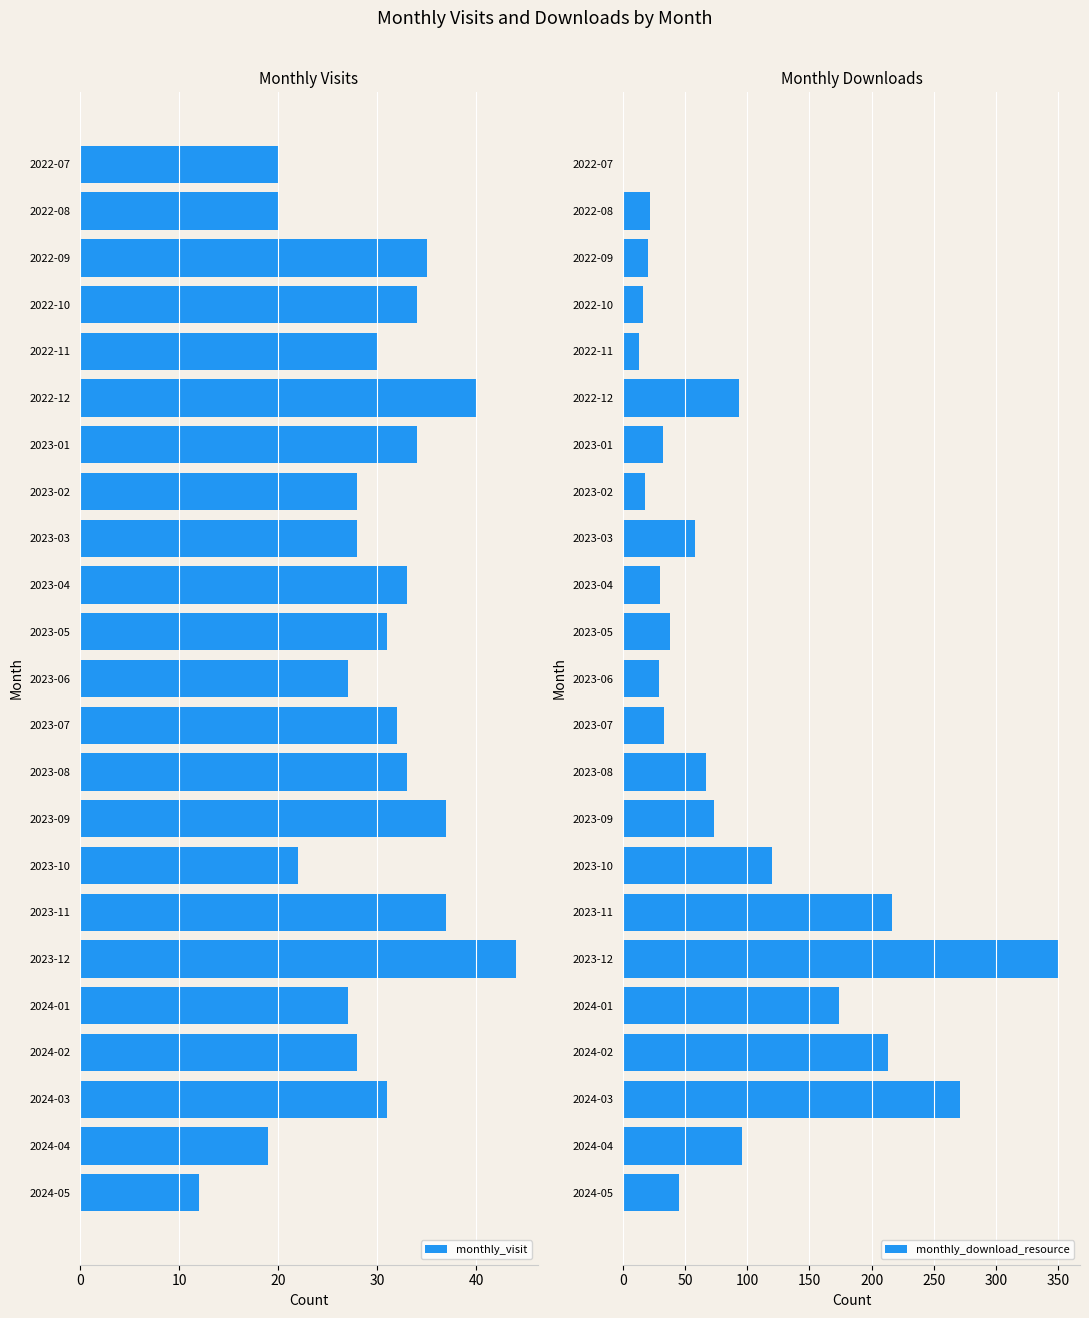

How many bars are there in each group?

2